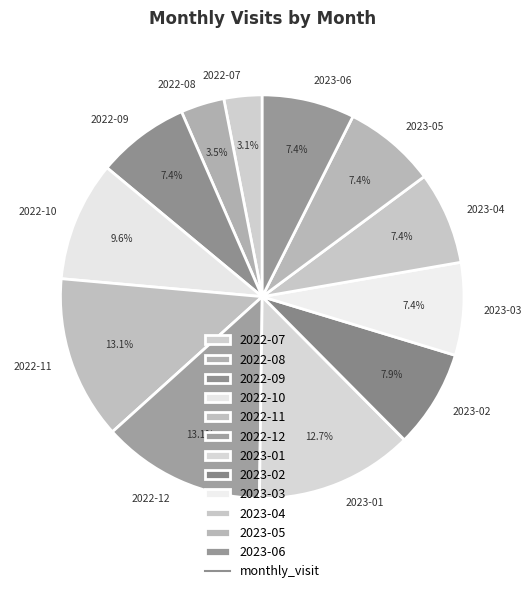

To the nearest percent, what portion does 2022-07 represent?

3%